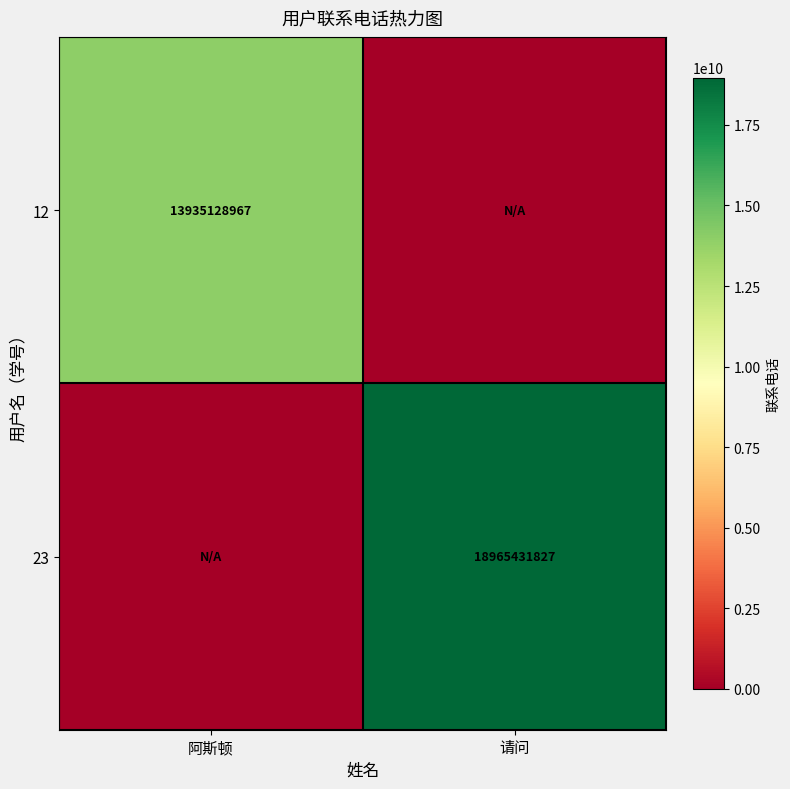

Is it true that 12 equals 13935128967 at 阿斯顿?

True